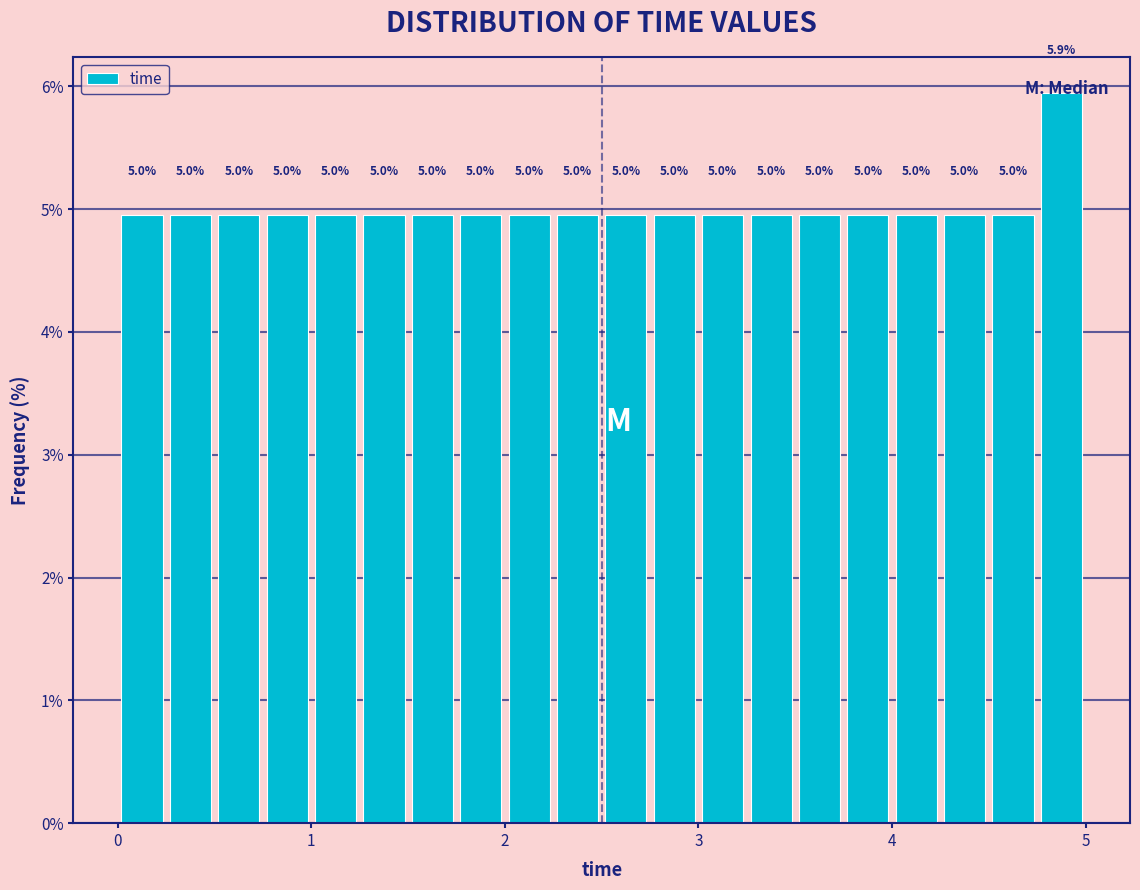

Around what value on the x-axis is the tallest bar? Give the approximate position of its centre, as read against the axis.

4.9